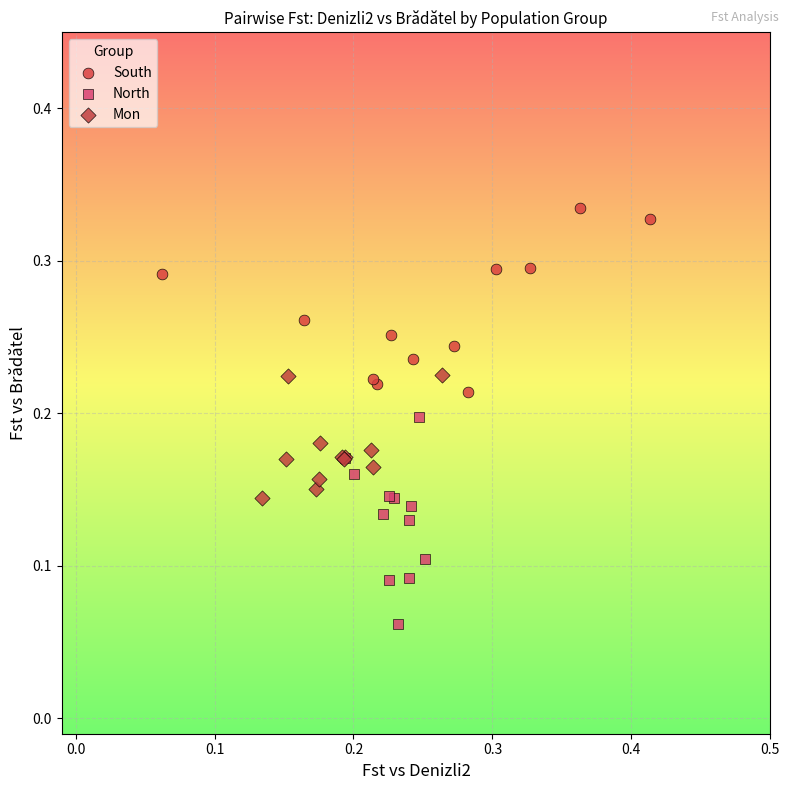

Which series reaches the minimum Y coordinate?

North